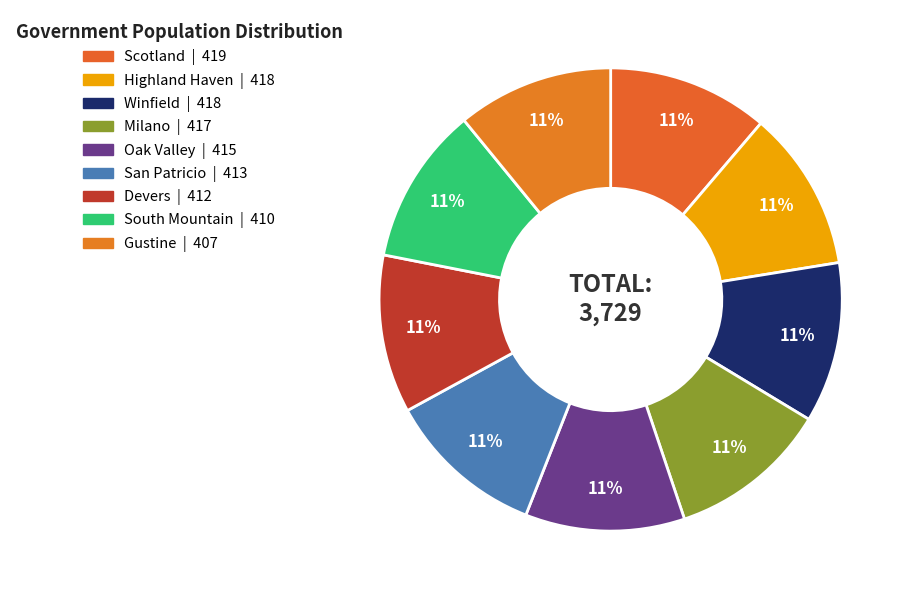

What percentage do Winfield and Scotland together represent?

22.4%